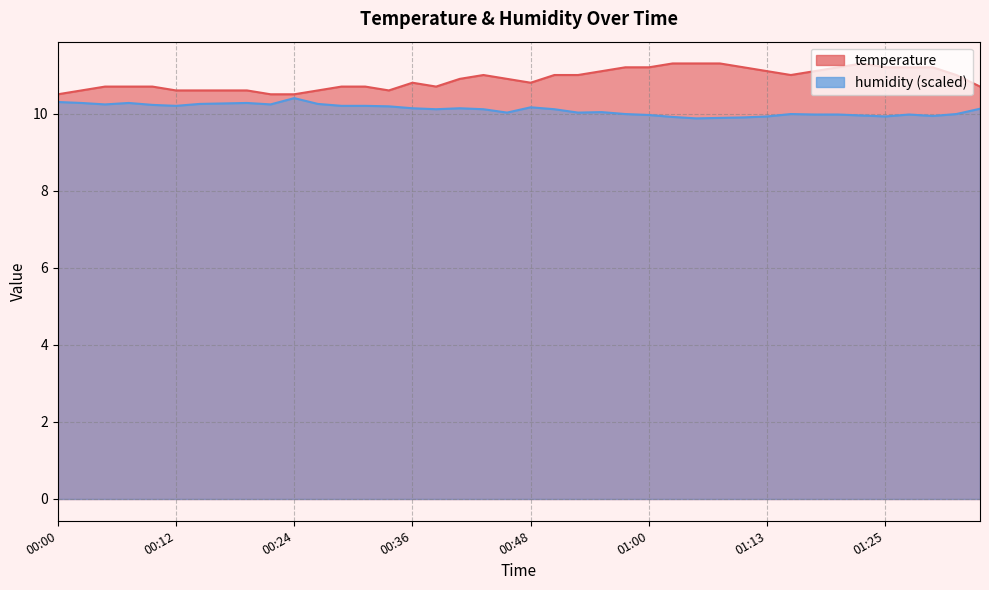

Which label corresponds to the largest value in the chart?

01:03